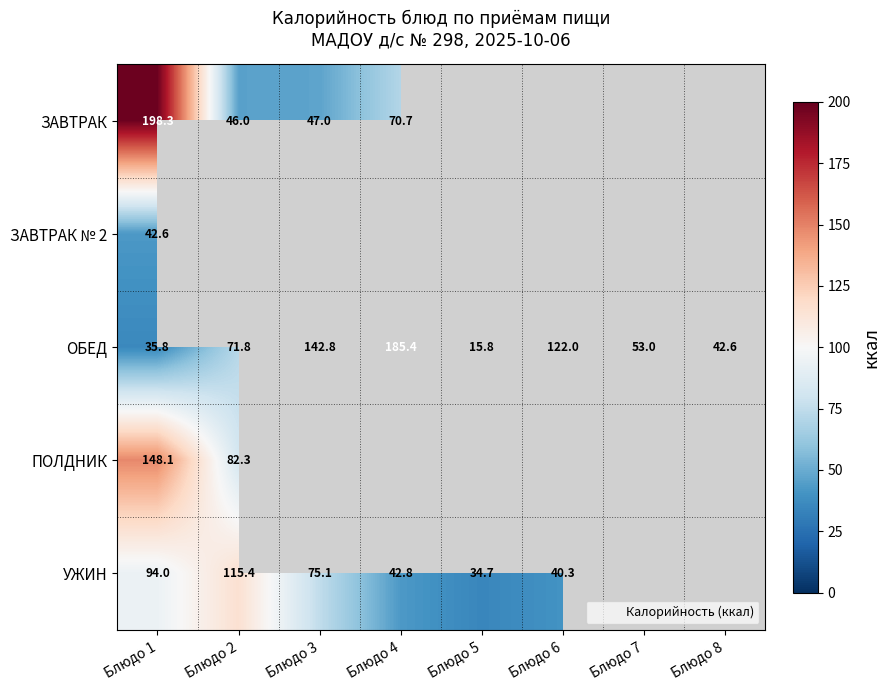

How many values in the ОБЕД series exceed 71?

4